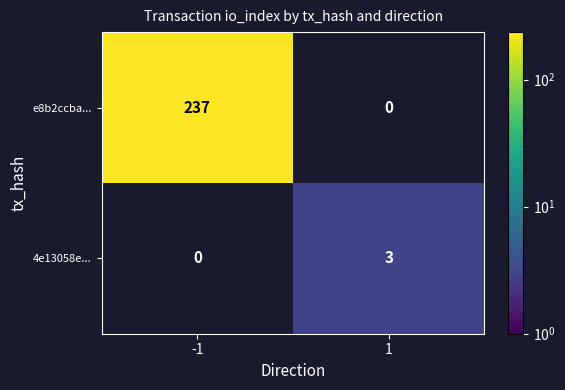

The 4e13058e... series shows 1 at 1. True or false?

False